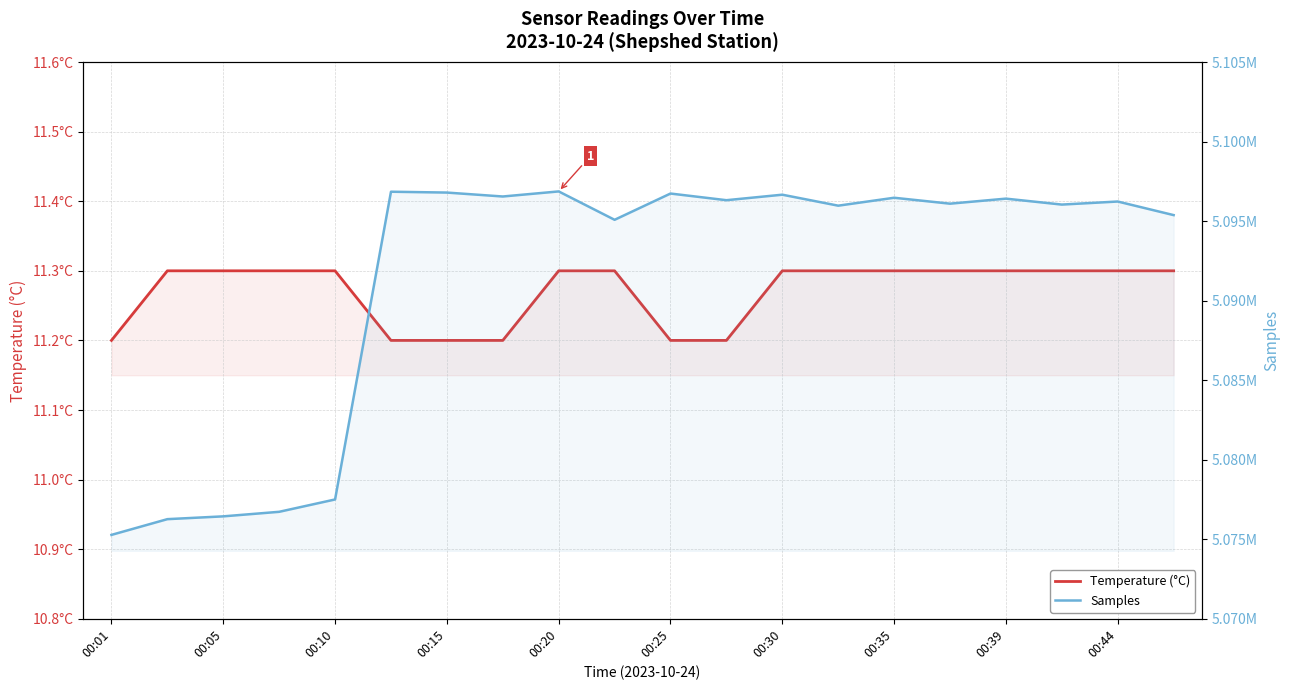

What is the difference between the second highest and minimum values in the Samples series?

21573.0